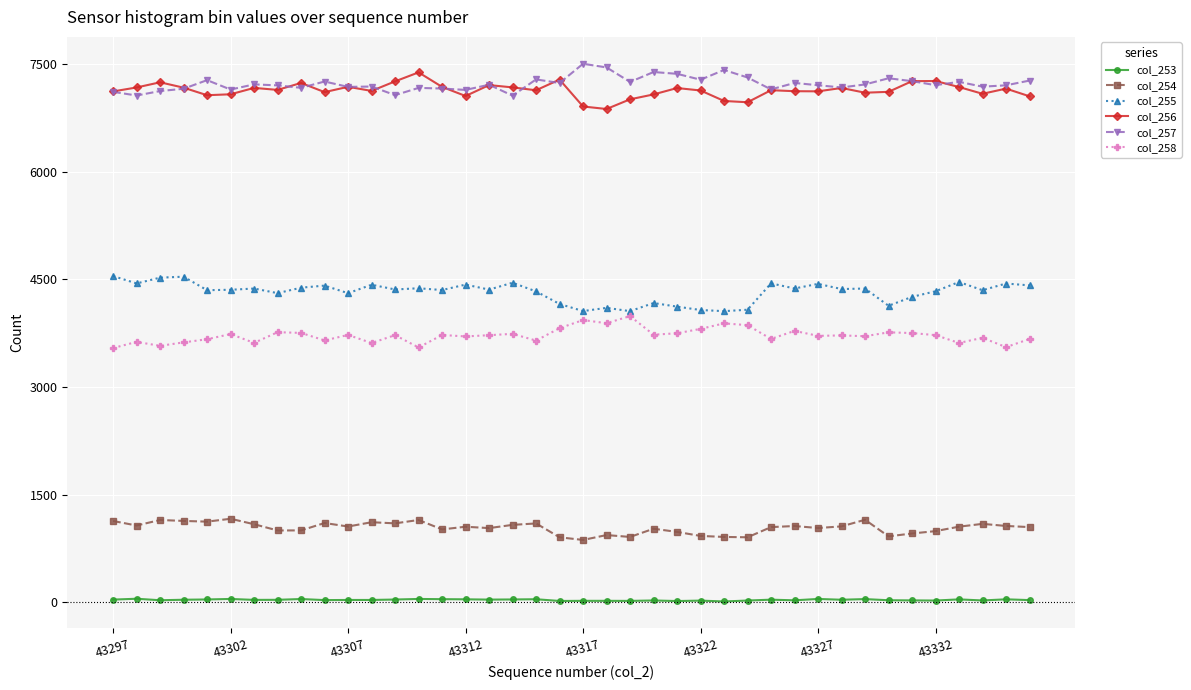

Count the number of data series in this chart.

6